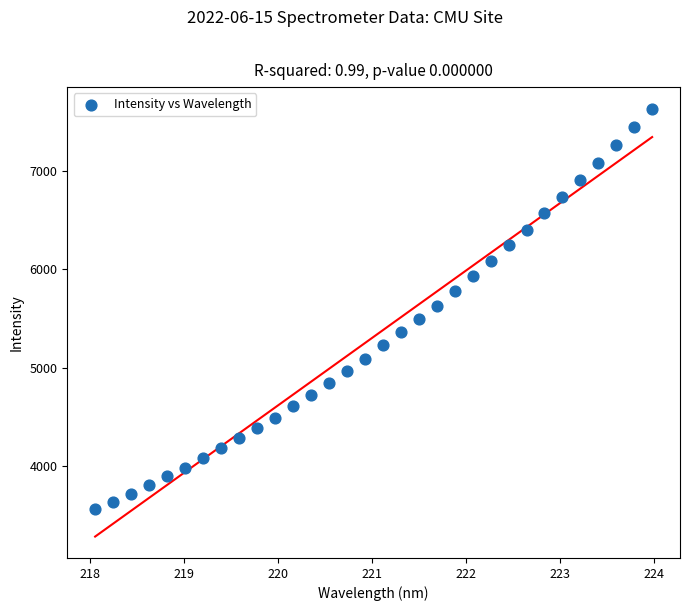

What is the range of Y values (max minus min)?

4080.7